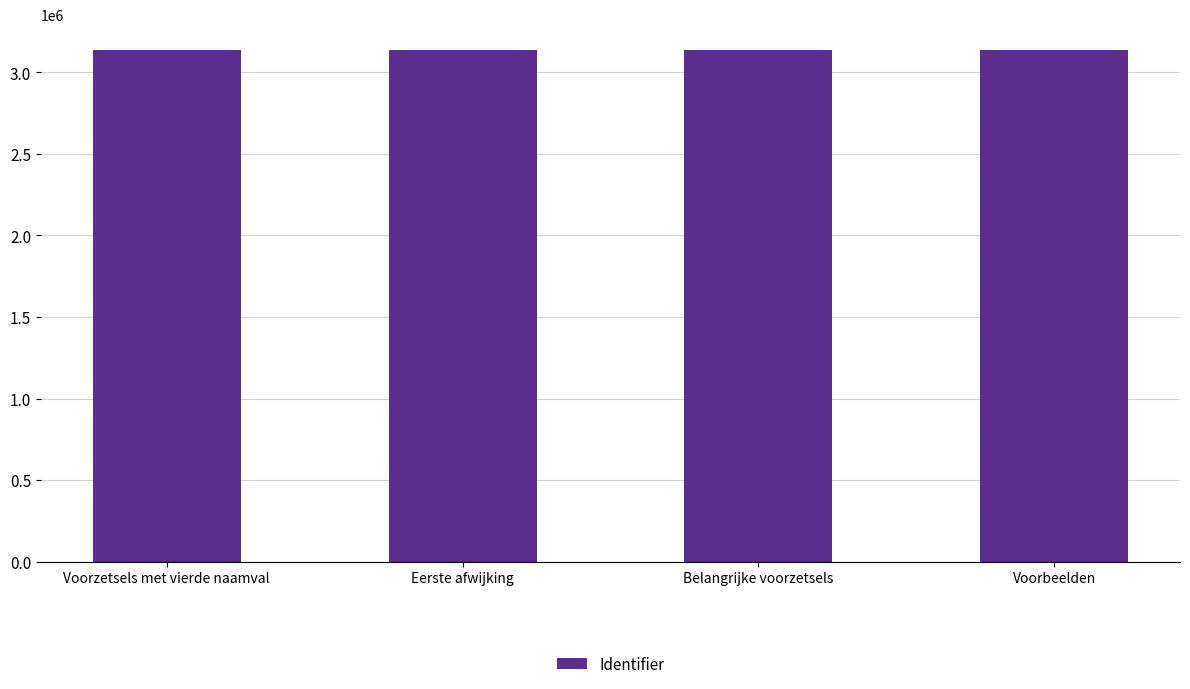

What is the label of the 1st bar from the right?

Voorbeelden